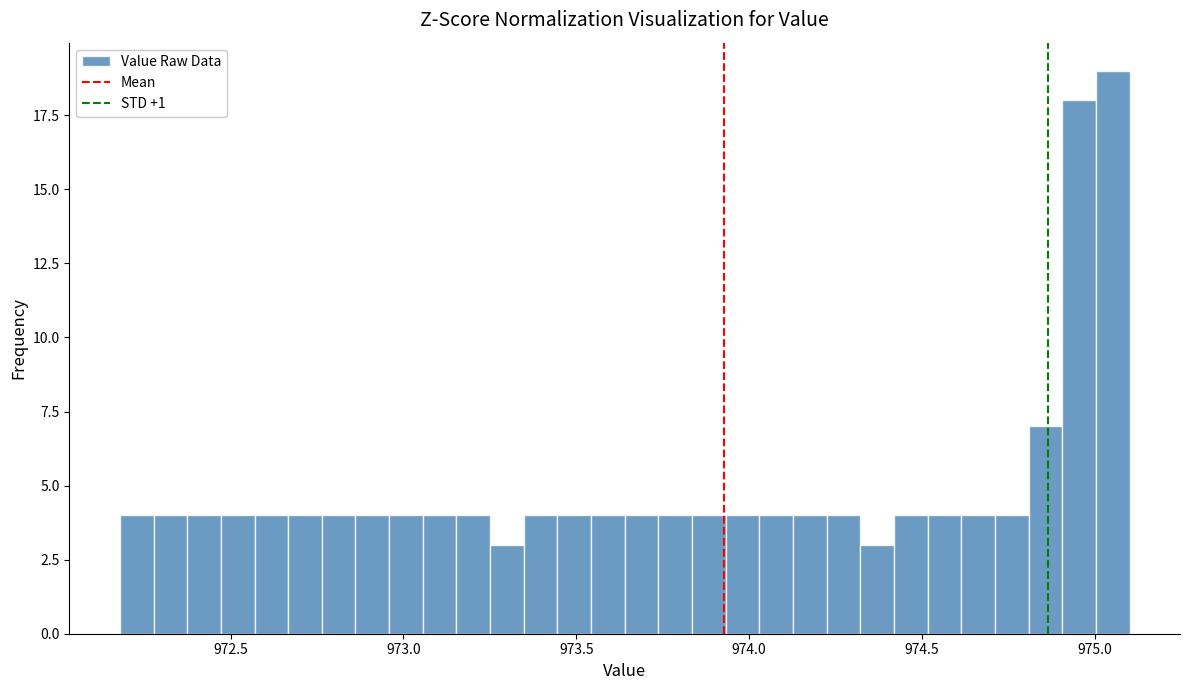

Read against the x-axis, roughly where is the centre of the tallest bar?

975.05